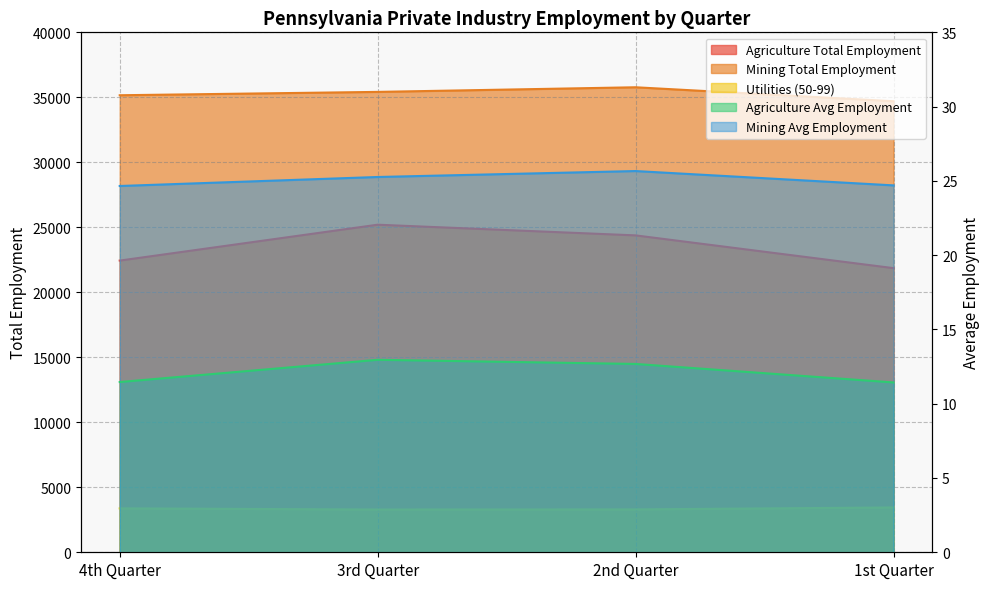

What value does the Agriculture Total Employment series have at 3rd Quarter?

25201.0